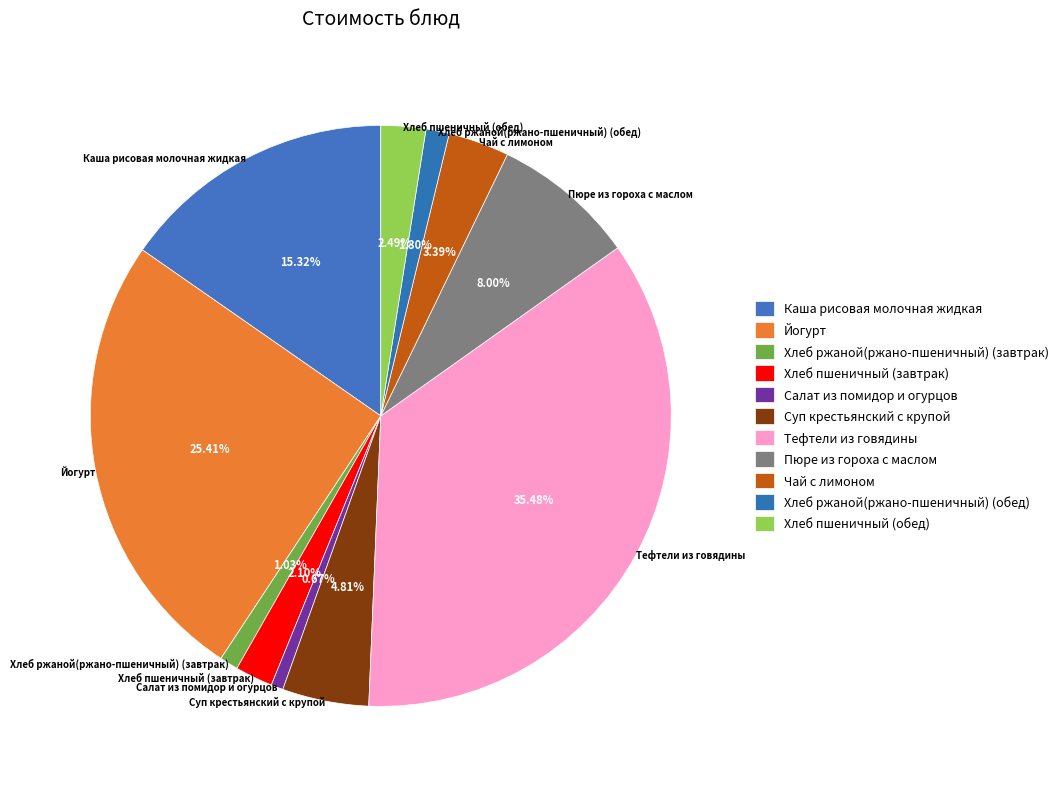

Between Хлеб пшеничный (обед) and Суп крестьянский с крупой, which is larger?

Суп крестьянский с крупой